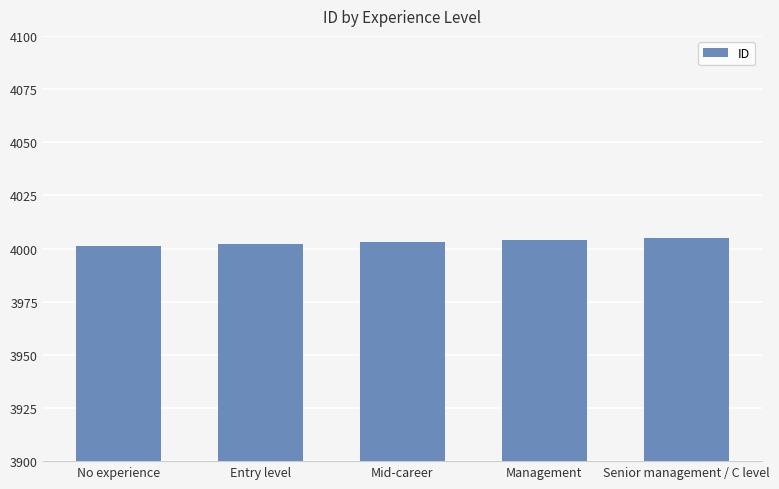

What is the average value?

4003